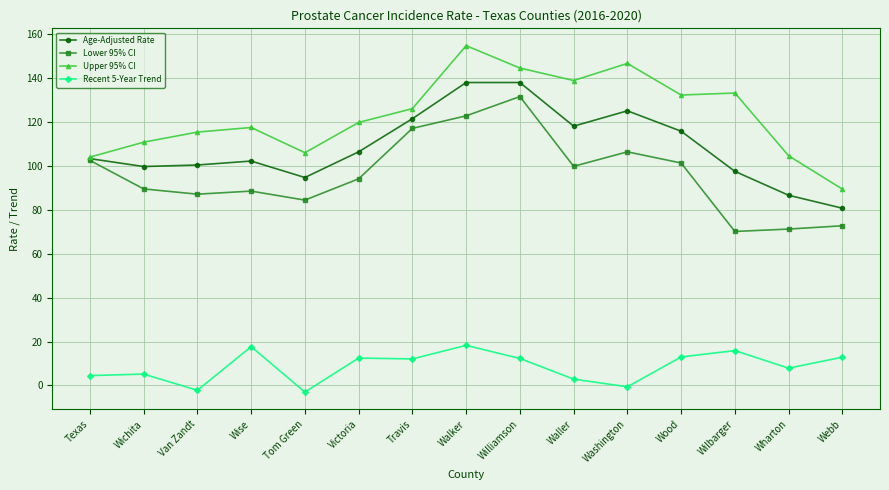

What is the difference between the highest and lowest values at Washington?

147.4